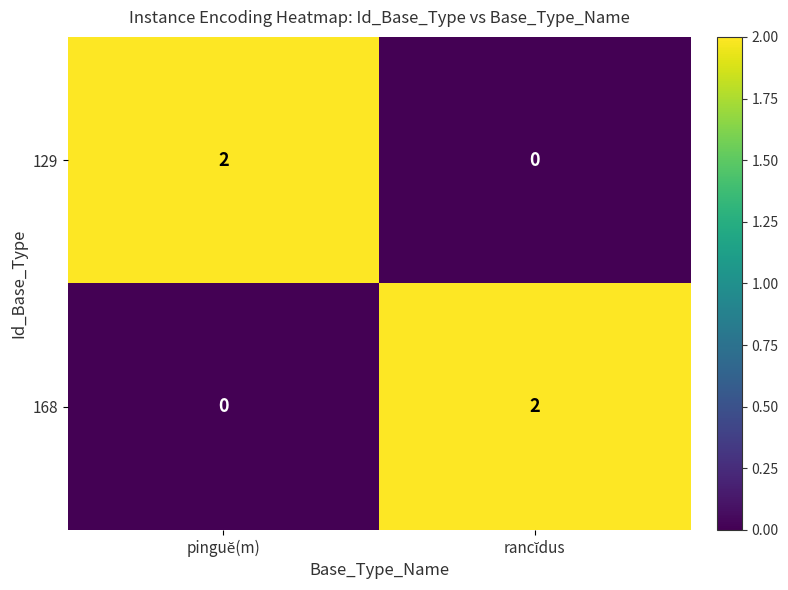

Reading left to right, extract all data points from this chart.

129: 2	0
168: 0	2